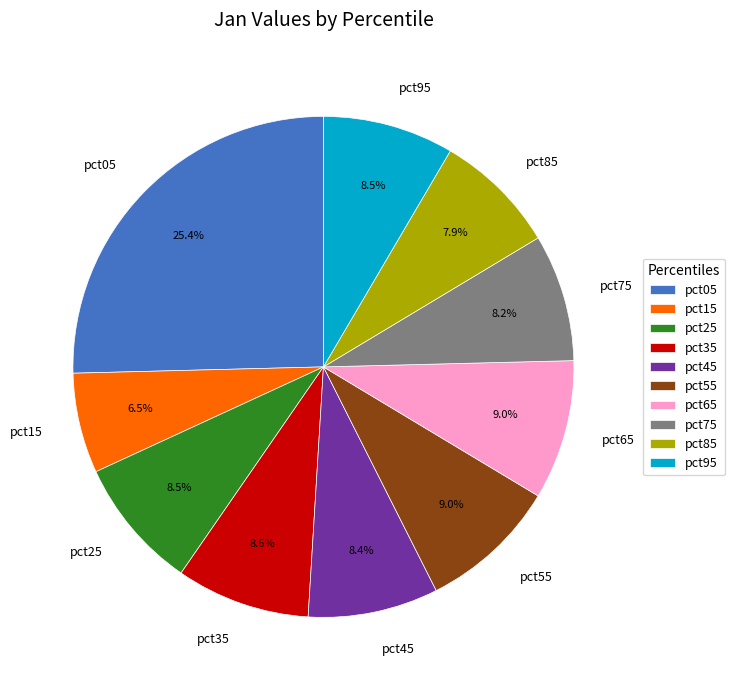

What percentage is NOT represented by pct15?

93.5%